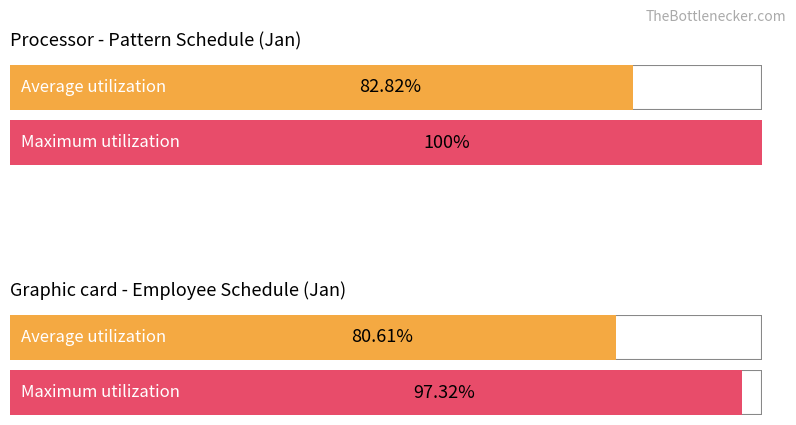

How many distinct data groups are displayed?

2